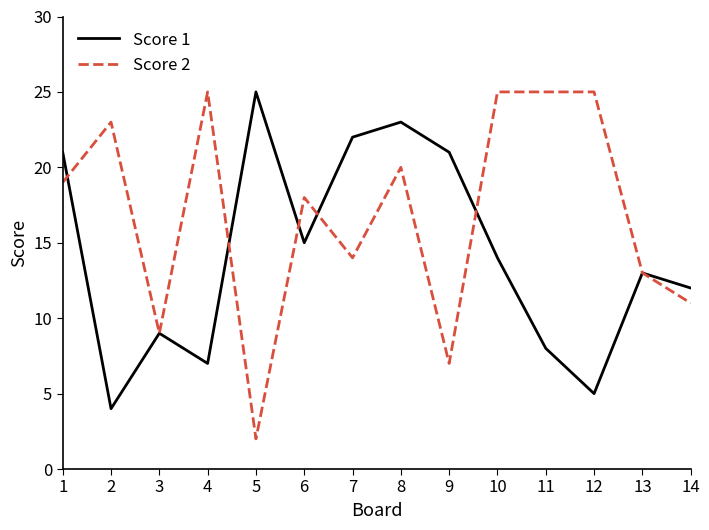

Which series changed the most between 4 and 13?

Score 2